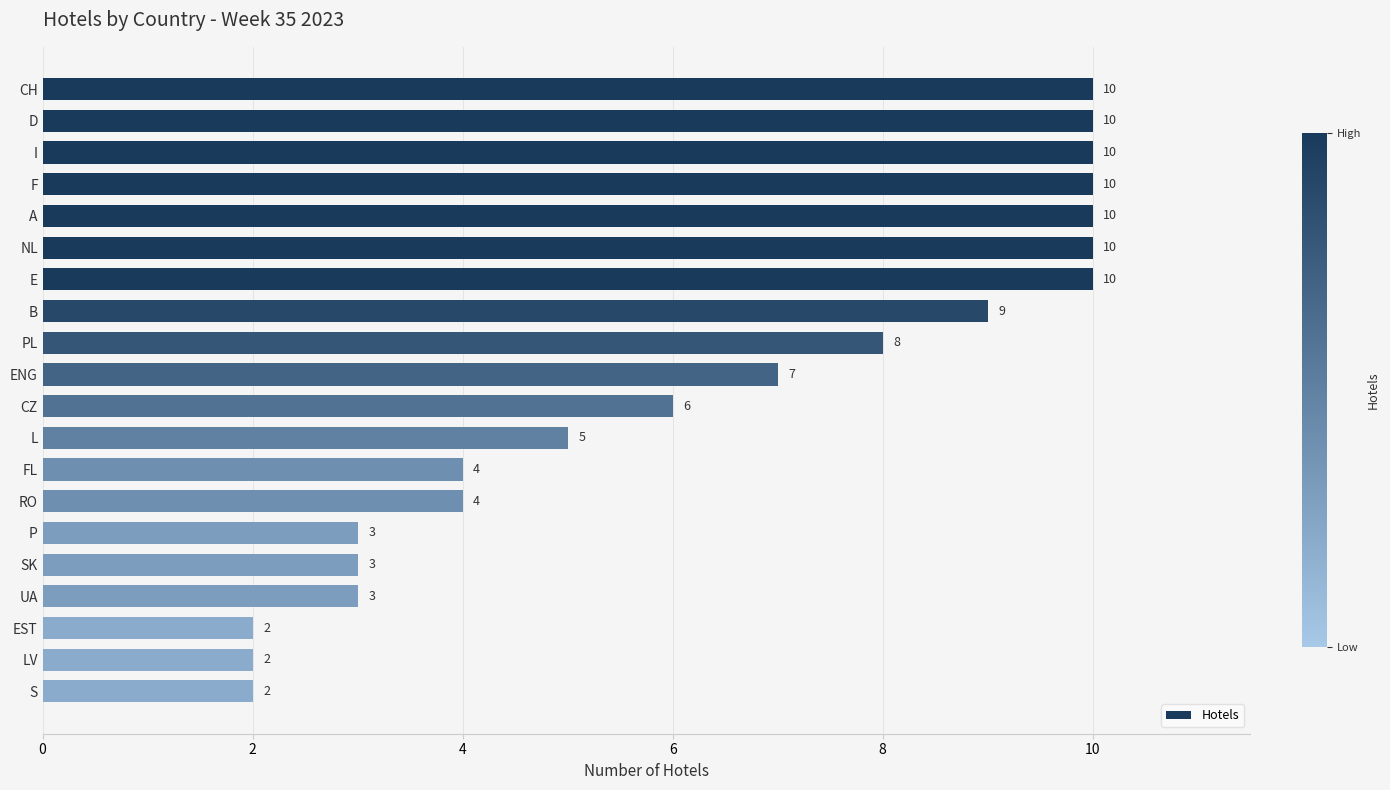

Reading top to bottom, extract all data points from this chart.

CH=10	D=10	I=10	F=10	A=10	NL=10	E=10	B=9	PL=8	ENG=7	CZ=6	L=5	FL=4	RO=4	P=3	SK=3	UA=3	EST=2	LV=2	S=2